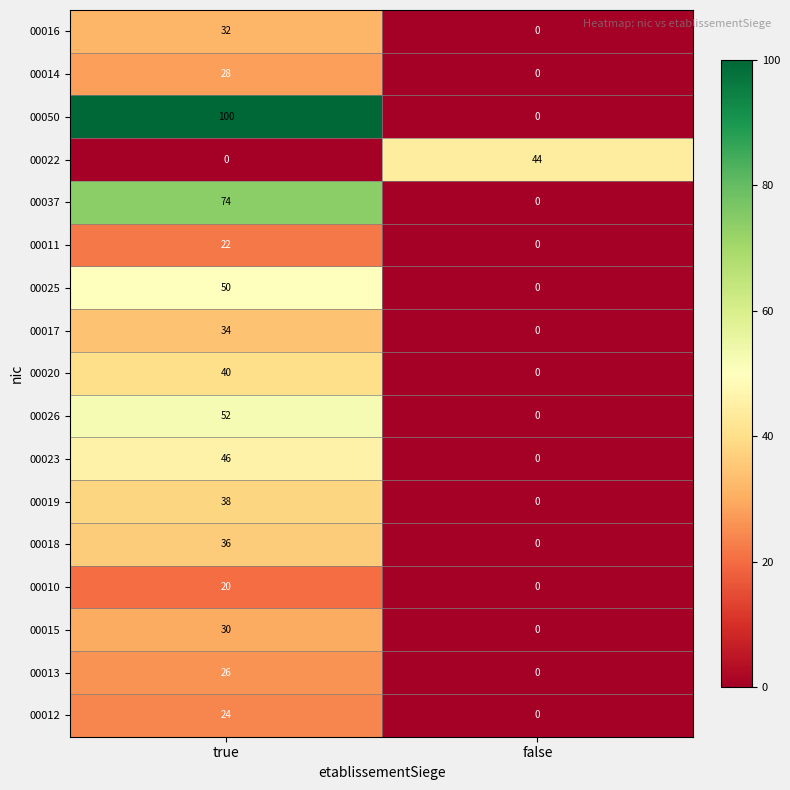

The value of 00018 at false is 0. True or false?

True